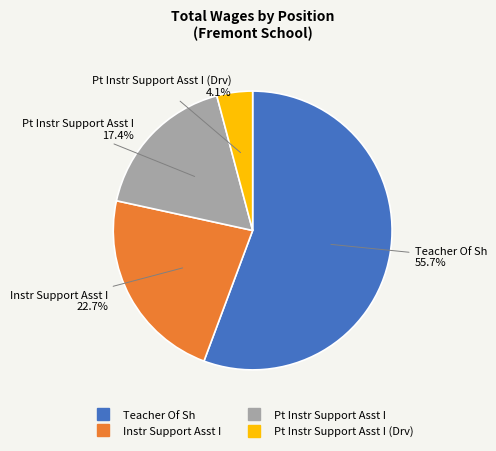

Is there a majority slice in this chart?

Yes